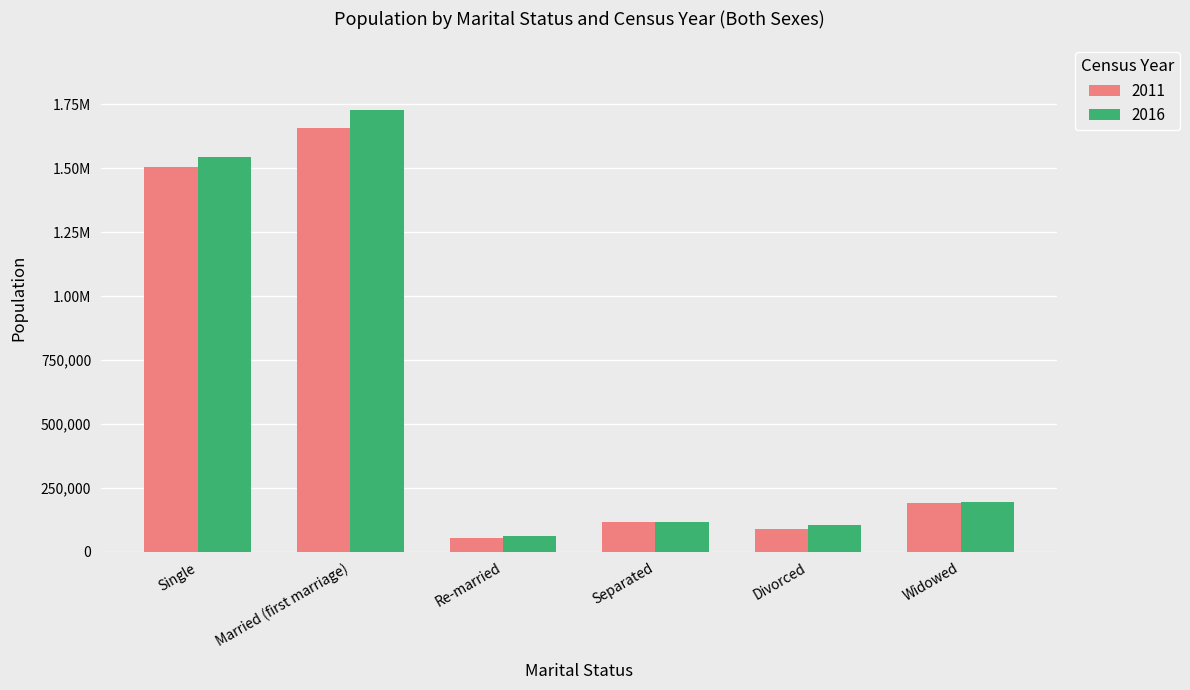

Reading right to left, what are all the values shown in this chart?

2011: 191059	87770	116194	52698	1655906	1505035
2016: 196227	103895	118178	61729	1726196	1544862